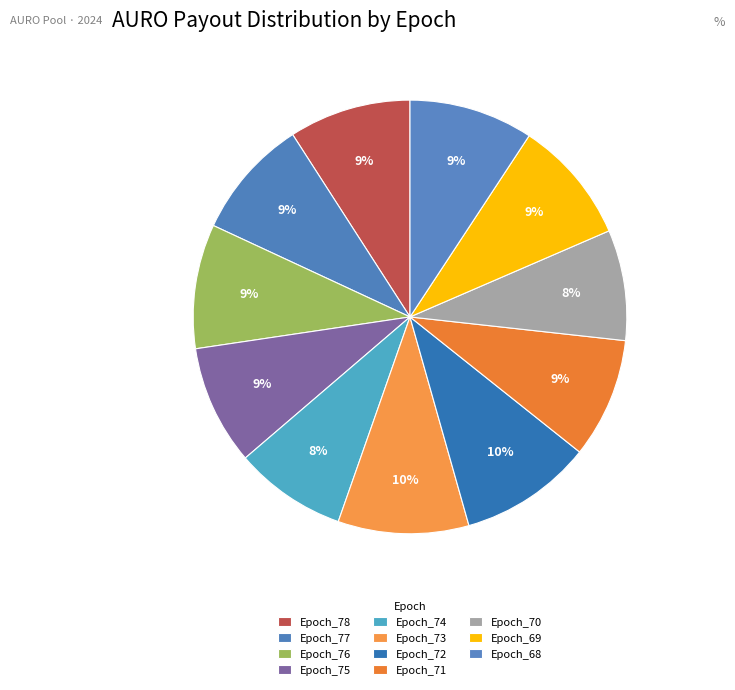

Between Epoch_77 and Epoch_73, which is larger?

Epoch_73